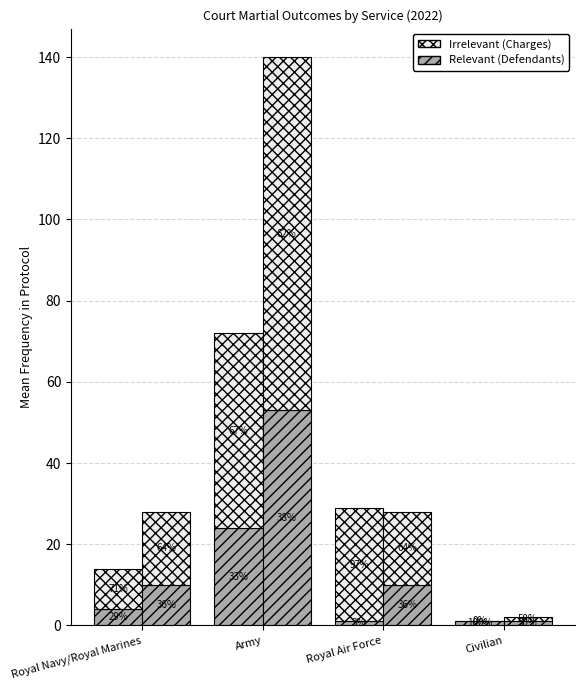

What is the value of the Not Guilty Charges bar at the 4th from the left?

1